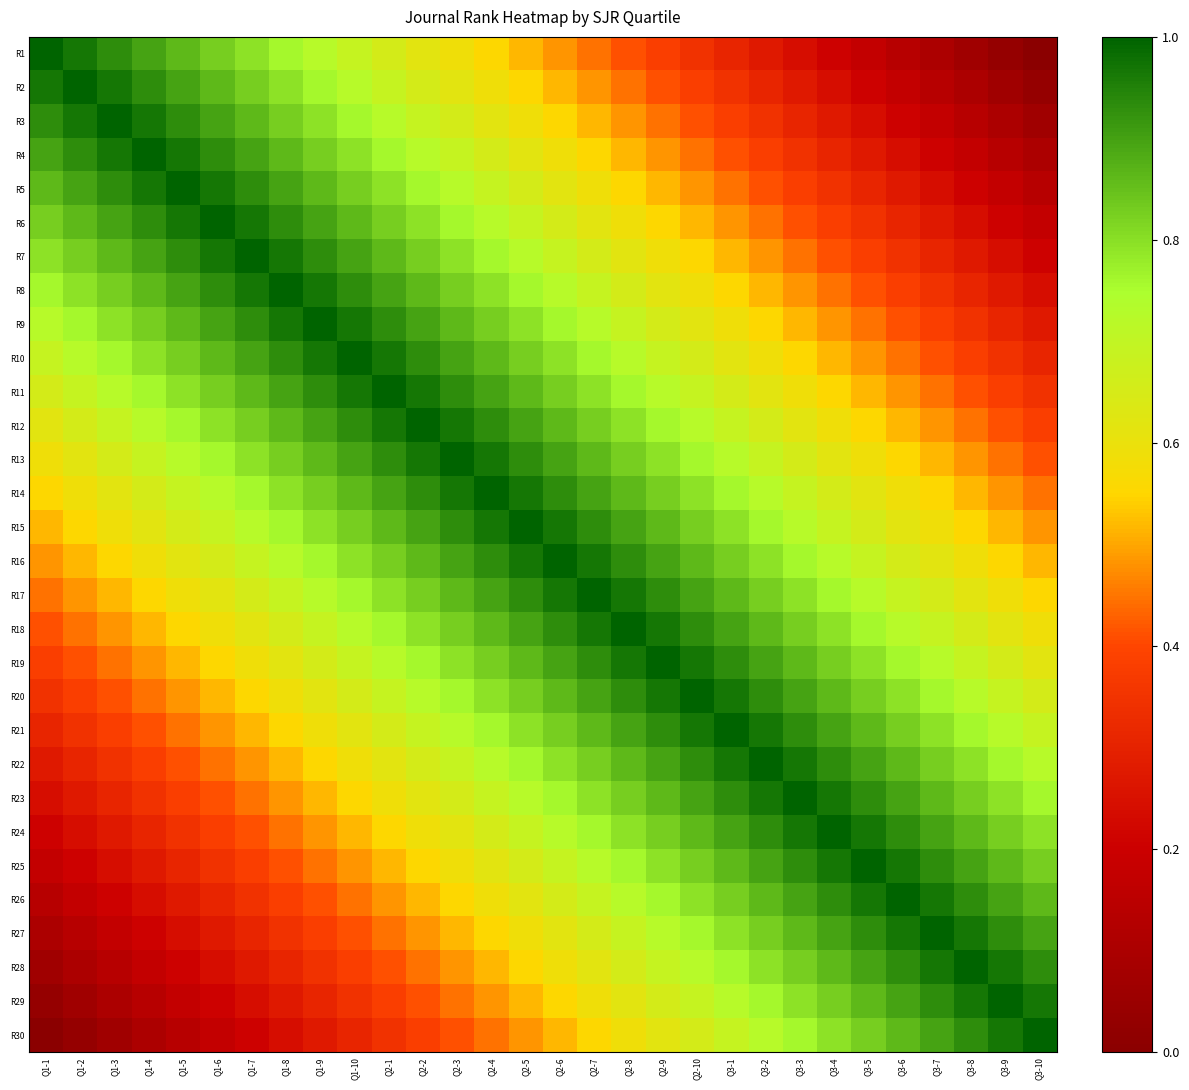

Reading left to right, transcribe all the data shown in this chart.

R1: Q1-1=1.0	Q1-2=1.0	Q1-3=0.9	Q1-4=0.9	Q1-5=0.9	Q1-6=0.8	Q1-7=0.8	Q1-8=0.8	Q1-9=0.7	Q1-10=0.7	Q2-1=0.7	Q2-2=0.6	Q2-3=0.6	Q2-4=0.6	Q2-5=0.5	Q2-6=0.5	Q2-7=0.4	Q2-8=0.4	Q2-9=0.4	Q2-10=0.3	Q3-1=0.3	Q3-2=0.3	Q3-3=0.2	Q3-4=0.2	Q3-5=0.2	Q3-6=0.1	Q3-7=0.1	Q3-8=0.1	Q3-9=0.0	Q3-10=0.0
R2: Q1-1=1.0	Q1-2=1.0	Q1-3=1.0	Q1-4=0.9	Q1-5=0.9	Q1-6=0.9	Q1-7=0.8	Q1-8=0.8	Q1-9=0.8	Q1-10=0.7	Q2-1=0.7	Q2-2=0.7	Q2-3=0.6	Q2-4=0.6	Q2-5=0.6	Q2-6=0.5	Q2-7=0.5	Q2-8=0.4	Q2-9=0.4	Q2-10=0.4	Q3-1=0.3	Q3-2=0.3	Q3-3=0.3	Q3-4=0.2	Q3-5=0.2	Q3-6=0.2	Q3-7=0.1	Q3-8=0.1	Q3-9=0.1	Q3-10=0.0
R3: Q1-1=0.9	Q1-2=1.0	Q1-3=1.0	Q1-4=1.0	Q1-5=0.9	Q1-6=0.9	Q1-7=0.9	Q1-8=0.8	Q1-9=0.8	Q1-10=0.8	Q2-1=0.7	Q2-2=0.7	Q2-3=0.7	Q2-4=0.6	Q2-5=0.6	Q2-6=0.6	Q2-7=0.5	Q2-8=0.5	Q2-9=0.4	Q2-10=0.4	Q3-1=0.4	Q3-2=0.3	Q3-3=0.3	Q3-4=0.3	Q3-5=0.2	Q3-6=0.2	Q3-7=0.2	Q3-8=0.1	Q3-9=0.1	Q3-10=0.1
R4: Q1-1=0.9	Q1-2=0.9	Q1-3=1.0	Q1-4=1.0	Q1-5=1.0	Q1-6=0.9	Q1-7=0.9	Q1-8=0.9	Q1-9=0.8	Q1-10=0.8	Q2-1=0.8	Q2-2=0.7	Q2-3=0.7	Q2-4=0.7	Q2-5=0.6	Q2-6=0.6	Q2-7=0.6	Q2-8=0.5	Q2-9=0.5	Q2-10=0.4	Q3-1=0.4	Q3-2=0.4	Q3-3=0.3	Q3-4=0.3	Q3-5=0.3	Q3-6=0.2	Q3-7=0.2	Q3-8=0.2	Q3-9=0.1	Q3-10=0.1
R5: Q1-1=0.9	Q1-2=0.9	Q1-3=0.9	Q1-4=1.0	Q1-5=1.0	Q1-6=1.0	Q1-7=0.9	Q1-8=0.9	Q1-9=0.9	Q1-10=0.8	Q2-1=0.8	Q2-2=0.8	Q2-3=0.7	Q2-4=0.7	Q2-5=0.7	Q2-6=0.6	Q2-7=0.6	Q2-8=0.6	Q2-9=0.5	Q2-10=0.5	Q3-1=0.4	Q3-2=0.4	Q3-3=0.4	Q3-4=0.3	Q3-5=0.3	Q3-6=0.3	Q3-7=0.2	Q3-8=0.2	Q3-9=0.2	Q3-10=0.1
R6: Q1-1=0.8	Q1-2=0.9	Q1-3=0.9	Q1-4=0.9	Q1-5=1.0	Q1-6=1.0	Q1-7=1.0	Q1-8=0.9	Q1-9=0.9	Q1-10=0.9	Q2-1=0.8	Q2-2=0.8	Q2-3=0.8	Q2-4=0.7	Q2-5=0.7	Q2-6=0.7	Q2-7=0.6	Q2-8=0.6	Q2-9=0.6	Q2-10=0.5	Q3-1=0.5	Q3-2=0.4	Q3-3=0.4	Q3-4=0.4	Q3-5=0.3	Q3-6=0.3	Q3-7=0.3	Q3-8=0.2	Q3-9=0.2	Q3-10=0.2
R7: Q1-1=0.8	Q1-2=0.8	Q1-3=0.9	Q1-4=0.9	Q1-5=0.9	Q1-6=1.0	Q1-7=1.0	Q1-8=1.0	Q1-9=0.9	Q1-10=0.9	Q2-1=0.9	Q2-2=0.8	Q2-3=0.8	Q2-4=0.8	Q2-5=0.7	Q2-6=0.7	Q2-7=0.7	Q2-8=0.6	Q2-9=0.6	Q2-10=0.6	Q3-1=0.5	Q3-2=0.5	Q3-3=0.4	Q3-4=0.4	Q3-5=0.4	Q3-6=0.3	Q3-7=0.3	Q3-8=0.3	Q3-9=0.2	Q3-10=0.2
R8: Q1-1=0.8	Q1-2=0.8	Q1-3=0.8	Q1-4=0.9	Q1-5=0.9	Q1-6=0.9	Q1-7=1.0	Q1-8=1.0	Q1-9=1.0	Q1-10=0.9	Q2-1=0.9	Q2-2=0.9	Q2-3=0.8	Q2-4=0.8	Q2-5=0.8	Q2-6=0.7	Q2-7=0.7	Q2-8=0.7	Q2-9=0.6	Q2-10=0.6	Q3-1=0.6	Q3-2=0.5	Q3-3=0.5	Q3-4=0.4	Q3-5=0.4	Q3-6=0.4	Q3-7=0.3	Q3-8=0.3	Q3-9=0.3	Q3-10=0.2
R9: Q1-1=0.7	Q1-2=0.8	Q1-3=0.8	Q1-4=0.8	Q1-5=0.9	Q1-6=0.9	Q1-7=0.9	Q1-8=1.0	Q1-9=1.0	Q1-10=1.0	Q2-1=0.9	Q2-2=0.9	Q2-3=0.9	Q2-4=0.8	Q2-5=0.8	Q2-6=0.8	Q2-7=0.7	Q2-8=0.7	Q2-9=0.7	Q2-10=0.6	Q3-1=0.6	Q3-2=0.6	Q3-3=0.5	Q3-4=0.5	Q3-5=0.4	Q3-6=0.4	Q3-7=0.4	Q3-8=0.3	Q3-9=0.3	Q3-10=0.3
R10: Q1-1=0.7	Q1-2=0.7	Q1-3=0.8	Q1-4=0.8	Q1-5=0.8	Q1-6=0.9	Q1-7=0.9	Q1-8=0.9	Q1-9=1.0	Q1-10=1.0	Q2-1=1.0	Q2-2=0.9	Q2-3=0.9	Q2-4=0.9	Q2-5=0.8	Q2-6=0.8	Q2-7=0.8	Q2-8=0.7	Q2-9=0.7	Q2-10=0.7	Q3-1=0.6	Q3-2=0.6	Q3-3=0.6	Q3-4=0.5	Q3-5=0.5	Q3-6=0.4	Q3-7=0.4	Q3-8=0.4	Q3-9=0.3	Q3-10=0.3
R11: Q1-1=0.7	Q1-2=0.7	Q1-3=0.7	Q1-4=0.8	Q1-5=0.8	Q1-6=0.8	Q1-7=0.9	Q1-8=0.9	Q1-9=0.9	Q1-10=1.0	Q2-1=1.0	Q2-2=1.0	Q2-3=0.9	Q2-4=0.9	Q2-5=0.9	Q2-6=0.8	Q2-7=0.8	Q2-8=0.8	Q2-9=0.7	Q2-10=0.7	Q3-1=0.7	Q3-2=0.6	Q3-3=0.6	Q3-4=0.6	Q3-5=0.5	Q3-6=0.5	Q3-7=0.4	Q3-8=0.4	Q3-9=0.4	Q3-10=0.3
R12: Q1-1=0.6	Q1-2=0.7	Q1-3=0.7	Q1-4=0.7	Q1-5=0.8	Q1-6=0.8	Q1-7=0.8	Q1-8=0.9	Q1-9=0.9	Q1-10=0.9	Q2-1=1.0	Q2-2=1.0	Q2-3=1.0	Q2-4=0.9	Q2-5=0.9	Q2-6=0.9	Q2-7=0.8	Q2-8=0.8	Q2-9=0.8	Q2-10=0.7	Q3-1=0.7	Q3-2=0.7	Q3-3=0.6	Q3-4=0.6	Q3-5=0.6	Q3-6=0.5	Q3-7=0.5	Q3-8=0.4	Q3-9=0.4	Q3-10=0.4
R13: Q1-1=0.6	Q1-2=0.6	Q1-3=0.7	Q1-4=0.7	Q1-5=0.7	Q1-6=0.8	Q1-7=0.8	Q1-8=0.8	Q1-9=0.9	Q1-10=0.9	Q2-1=0.9	Q2-2=1.0	Q2-3=1.0	Q2-4=1.0	Q2-5=0.9	Q2-6=0.9	Q2-7=0.9	Q2-8=0.8	Q2-9=0.8	Q2-10=0.8	Q3-1=0.7	Q3-2=0.7	Q3-3=0.7	Q3-4=0.6	Q3-5=0.6	Q3-6=0.6	Q3-7=0.5	Q3-8=0.5	Q3-9=0.4	Q3-10=0.4
R14: Q1-1=0.6	Q1-2=0.6	Q1-3=0.6	Q1-4=0.7	Q1-5=0.7	Q1-6=0.7	Q1-7=0.8	Q1-8=0.8	Q1-9=0.8	Q1-10=0.9	Q2-1=0.9	Q2-2=0.9	Q2-3=1.0	Q2-4=1.0	Q2-5=1.0	Q2-6=0.9	Q2-7=0.9	Q2-8=0.9	Q2-9=0.8	Q2-10=0.8	Q3-1=0.8	Q3-2=0.7	Q3-3=0.7	Q3-4=0.7	Q3-5=0.6	Q3-6=0.6	Q3-7=0.6	Q3-8=0.5	Q3-9=0.5	Q3-10=0.4
R15: Q1-1=0.5	Q1-2=0.6	Q1-3=0.6	Q1-4=0.6	Q1-5=0.7	Q1-6=0.7	Q1-7=0.7	Q1-8=0.8	Q1-9=0.8	Q1-10=0.8	Q2-1=0.9	Q2-2=0.9	Q2-3=0.9	Q2-4=1.0	Q2-5=1.0	Q2-6=1.0	Q2-7=0.9	Q2-8=0.9	Q2-9=0.9	Q2-10=0.8	Q3-1=0.8	Q3-2=0.8	Q3-3=0.7	Q3-4=0.7	Q3-5=0.7	Q3-6=0.6	Q3-7=0.6	Q3-8=0.6	Q3-9=0.5	Q3-10=0.5
R16: Q1-1=0.5	Q1-2=0.5	Q1-3=0.6	Q1-4=0.6	Q1-5=0.6	Q1-6=0.7	Q1-7=0.7	Q1-8=0.7	Q1-9=0.8	Q1-10=0.8	Q2-1=0.8	Q2-2=0.9	Q2-3=0.9	Q2-4=0.9	Q2-5=1.0	Q2-6=1.0	Q2-7=1.0	Q2-8=0.9	Q2-9=0.9	Q2-10=0.9	Q3-1=0.8	Q3-2=0.8	Q3-3=0.8	Q3-4=0.7	Q3-5=0.7	Q3-6=0.7	Q3-7=0.6	Q3-8=0.6	Q3-9=0.6	Q3-10=0.5
R17: Q1-1=0.4	Q1-2=0.5	Q1-3=0.5	Q1-4=0.6	Q1-5=0.6	Q1-6=0.6	Q1-7=0.7	Q1-8=0.7	Q1-9=0.7	Q1-10=0.8	Q2-1=0.8	Q2-2=0.8	Q2-3=0.9	Q2-4=0.9	Q2-5=0.9	Q2-6=1.0	Q2-7=1.0	Q2-8=1.0	Q2-9=0.9	Q2-10=0.9	Q3-1=0.9	Q3-2=0.8	Q3-3=0.8	Q3-4=0.8	Q3-5=0.7	Q3-6=0.7	Q3-7=0.7	Q3-8=0.6	Q3-9=0.6	Q3-10=0.6
R18: Q1-1=0.4	Q1-2=0.4	Q1-3=0.5	Q1-4=0.5	Q1-5=0.6	Q1-6=0.6	Q1-7=0.6	Q1-8=0.7	Q1-9=0.7	Q1-10=0.7	Q2-1=0.8	Q2-2=0.8	Q2-3=0.8	Q2-4=0.9	Q2-5=0.9	Q2-6=0.9	Q2-7=1.0	Q2-8=1.0	Q2-9=1.0	Q2-10=0.9	Q3-1=0.9	Q3-2=0.9	Q3-3=0.8	Q3-4=0.8	Q3-5=0.8	Q3-6=0.7	Q3-7=0.7	Q3-8=0.7	Q3-9=0.6	Q3-10=0.6
R19: Q1-1=0.4	Q1-2=0.4	Q1-3=0.4	Q1-4=0.5	Q1-5=0.5	Q1-6=0.6	Q1-7=0.6	Q1-8=0.6	Q1-9=0.7	Q1-10=0.7	Q2-1=0.7	Q2-2=0.8	Q2-3=0.8	Q2-4=0.8	Q2-5=0.9	Q2-6=0.9	Q2-7=0.9	Q2-8=1.0	Q2-9=1.0	Q2-10=1.0	Q3-1=0.9	Q3-2=0.9	Q3-3=0.9	Q3-4=0.8	Q3-5=0.8	Q3-6=0.8	Q3-7=0.7	Q3-8=0.7	Q3-9=0.7	Q3-10=0.6
R20: Q1-1=0.3	Q1-2=0.4	Q1-3=0.4	Q1-4=0.4	Q1-5=0.5	Q1-6=0.5	Q1-7=0.6	Q1-8=0.6	Q1-9=0.6	Q1-10=0.7	Q2-1=0.7	Q2-2=0.7	Q2-3=0.8	Q2-4=0.8	Q2-5=0.8	Q2-6=0.9	Q2-7=0.9	Q2-8=0.9	Q2-9=1.0	Q2-10=1.0	Q3-1=1.0	Q3-2=0.9	Q3-3=0.9	Q3-4=0.9	Q3-5=0.8	Q3-6=0.8	Q3-7=0.8	Q3-8=0.7	Q3-9=0.7	Q3-10=0.7
R21: Q1-1=0.3	Q1-2=0.3	Q1-3=0.4	Q1-4=0.4	Q1-5=0.4	Q1-6=0.5	Q1-7=0.5	Q1-8=0.6	Q1-9=0.6	Q1-10=0.6	Q2-1=0.7	Q2-2=0.7	Q2-3=0.7	Q2-4=0.8	Q2-5=0.8	Q2-6=0.8	Q2-7=0.9	Q2-8=0.9	Q2-9=0.9	Q2-10=1.0	Q3-1=1.0	Q3-2=1.0	Q3-3=0.9	Q3-4=0.9	Q3-5=0.9	Q3-6=0.8	Q3-7=0.8	Q3-8=0.8	Q3-9=0.7	Q3-10=0.7
R22: Q1-1=0.3	Q1-2=0.3	Q1-3=0.3	Q1-4=0.4	Q1-5=0.4	Q1-6=0.4	Q1-7=0.5	Q1-8=0.5	Q1-9=0.6	Q1-10=0.6	Q2-1=0.6	Q2-2=0.7	Q2-3=0.7	Q2-4=0.7	Q2-5=0.8	Q2-6=0.8	Q2-7=0.8	Q2-8=0.9	Q2-9=0.9	Q2-10=0.9	Q3-1=1.0	Q3-2=1.0	Q3-3=1.0	Q3-4=0.9	Q3-5=0.9	Q3-6=0.9	Q3-7=0.8	Q3-8=0.8	Q3-9=0.8	Q3-10=0.7
R23: Q1-1=0.2	Q1-2=0.3	Q1-3=0.3	Q1-4=0.3	Q1-5=0.4	Q1-6=0.4	Q1-7=0.4	Q1-8=0.5	Q1-9=0.5	Q1-10=0.6	Q2-1=0.6	Q2-2=0.6	Q2-3=0.7	Q2-4=0.7	Q2-5=0.7	Q2-6=0.8	Q2-7=0.8	Q2-8=0.8	Q2-9=0.9	Q2-10=0.9	Q3-1=0.9	Q3-2=1.0	Q3-3=1.0	Q3-4=1.0	Q3-5=0.9	Q3-6=0.9	Q3-7=0.9	Q3-8=0.8	Q3-9=0.8	Q3-10=0.8
R24: Q1-1=0.2	Q1-2=0.2	Q1-3=0.3	Q1-4=0.3	Q1-5=0.3	Q1-6=0.4	Q1-7=0.4	Q1-8=0.4	Q1-9=0.5	Q1-10=0.5	Q2-1=0.6	Q2-2=0.6	Q2-3=0.6	Q2-4=0.7	Q2-5=0.7	Q2-6=0.7	Q2-7=0.8	Q2-8=0.8	Q2-9=0.8	Q2-10=0.9	Q3-1=0.9	Q3-2=0.9	Q3-3=1.0	Q3-4=1.0	Q3-5=1.0	Q3-6=0.9	Q3-7=0.9	Q3-8=0.9	Q3-9=0.8	Q3-10=0.8
R25: Q1-1=0.2	Q1-2=0.2	Q1-3=0.2	Q1-4=0.3	Q1-5=0.3	Q1-6=0.3	Q1-7=0.4	Q1-8=0.4	Q1-9=0.4	Q1-10=0.5	Q2-1=0.5	Q2-2=0.6	Q2-3=0.6	Q2-4=0.6	Q2-5=0.7	Q2-6=0.7	Q2-7=0.7	Q2-8=0.8	Q2-9=0.8	Q2-10=0.8	Q3-1=0.9	Q3-2=0.9	Q3-3=0.9	Q3-4=1.0	Q3-5=1.0	Q3-6=1.0	Q3-7=0.9	Q3-8=0.9	Q3-9=0.9	Q3-10=0.8
R26: Q1-1=0.1	Q1-2=0.2	Q1-3=0.2	Q1-4=0.2	Q1-5=0.3	Q1-6=0.3	Q1-7=0.3	Q1-8=0.4	Q1-9=0.4	Q1-10=0.4	Q2-1=0.5	Q2-2=0.5	Q2-3=0.6	Q2-4=0.6	Q2-5=0.6	Q2-6=0.7	Q2-7=0.7	Q2-8=0.7	Q2-9=0.8	Q2-10=0.8	Q3-1=0.8	Q3-2=0.9	Q3-3=0.9	Q3-4=0.9	Q3-5=1.0	Q3-6=1.0	Q3-7=1.0	Q3-8=0.9	Q3-9=0.9	Q3-10=0.9
R27: Q1-1=0.1	Q1-2=0.1	Q1-3=0.2	Q1-4=0.2	Q1-5=0.2	Q1-6=0.3	Q1-7=0.3	Q1-8=0.3	Q1-9=0.4	Q1-10=0.4	Q2-1=0.4	Q2-2=0.5	Q2-3=0.5	Q2-4=0.6	Q2-5=0.6	Q2-6=0.6	Q2-7=0.7	Q2-8=0.7	Q2-9=0.7	Q2-10=0.8	Q3-1=0.8	Q3-2=0.8	Q3-3=0.9	Q3-4=0.9	Q3-5=0.9	Q3-6=1.0	Q3-7=1.0	Q3-8=1.0	Q3-9=0.9	Q3-10=0.9
R28: Q1-1=0.1	Q1-2=0.1	Q1-3=0.1	Q1-4=0.2	Q1-5=0.2	Q1-6=0.2	Q1-7=0.3	Q1-8=0.3	Q1-9=0.3	Q1-10=0.4	Q2-1=0.4	Q2-2=0.4	Q2-3=0.5	Q2-4=0.5	Q2-5=0.6	Q2-6=0.6	Q2-7=0.6	Q2-8=0.7	Q2-9=0.7	Q2-10=0.7	Q3-1=0.8	Q3-2=0.8	Q3-3=0.8	Q3-4=0.9	Q3-5=0.9	Q3-6=0.9	Q3-7=1.0	Q3-8=1.0	Q3-9=1.0	Q3-10=0.9
R29: Q1-1=0.0	Q1-2=0.1	Q1-3=0.1	Q1-4=0.1	Q1-5=0.2	Q1-6=0.2	Q1-7=0.2	Q1-8=0.3	Q1-9=0.3	Q1-10=0.3	Q2-1=0.4	Q2-2=0.4	Q2-3=0.4	Q2-4=0.5	Q2-5=0.5	Q2-6=0.6	Q2-7=0.6	Q2-8=0.6	Q2-9=0.7	Q2-10=0.7	Q3-1=0.7	Q3-2=0.8	Q3-3=0.8	Q3-4=0.8	Q3-5=0.9	Q3-6=0.9	Q3-7=0.9	Q3-8=1.0	Q3-9=1.0	Q3-10=1.0
R30: Q1-1=0.0	Q1-2=0.0	Q1-3=0.1	Q1-4=0.1	Q1-5=0.1	Q1-6=0.2	Q1-7=0.2	Q1-8=0.2	Q1-9=0.3	Q1-10=0.3	Q2-1=0.3	Q2-2=0.4	Q2-3=0.4	Q2-4=0.4	Q2-5=0.5	Q2-6=0.5	Q2-7=0.6	Q2-8=0.6	Q2-9=0.6	Q2-10=0.7	Q3-1=0.7	Q3-2=0.7	Q3-3=0.8	Q3-4=0.8	Q3-5=0.8	Q3-6=0.9	Q3-7=0.9	Q3-8=0.9	Q3-9=1.0	Q3-10=1.0